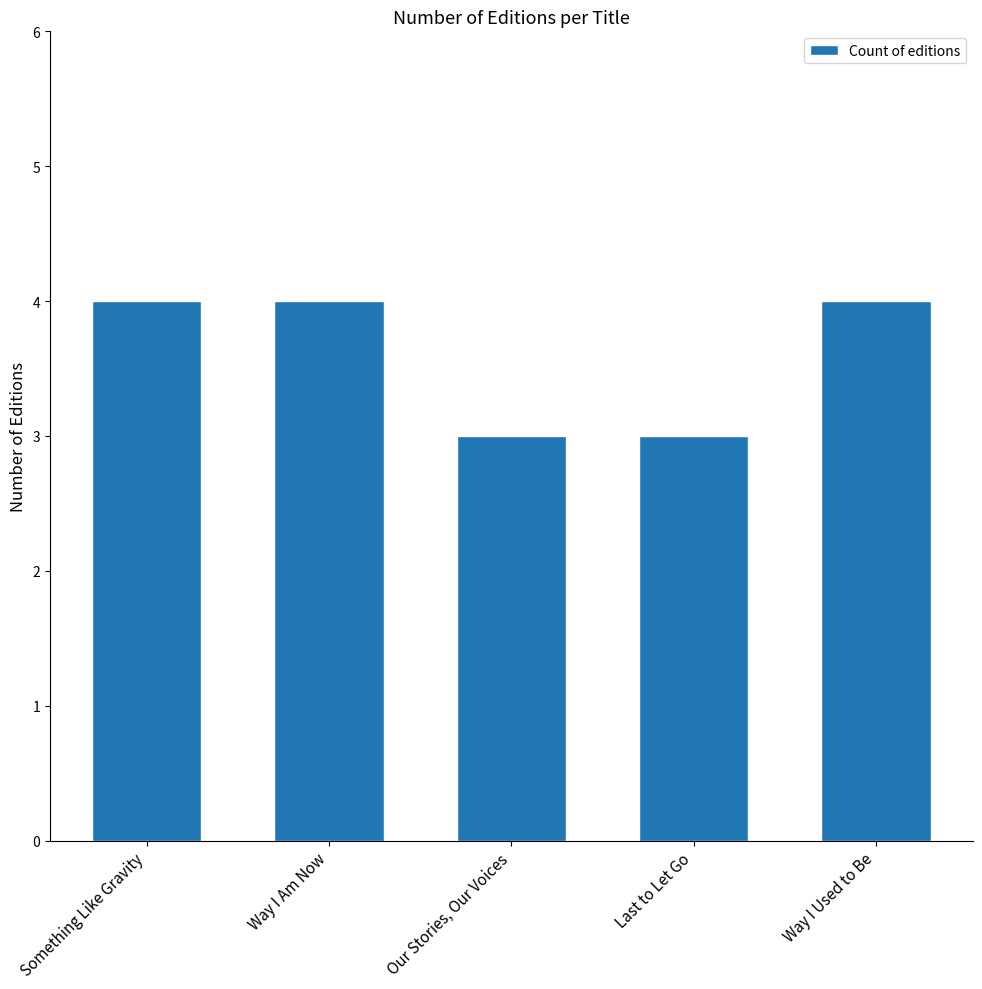

How many values are below 4?

2